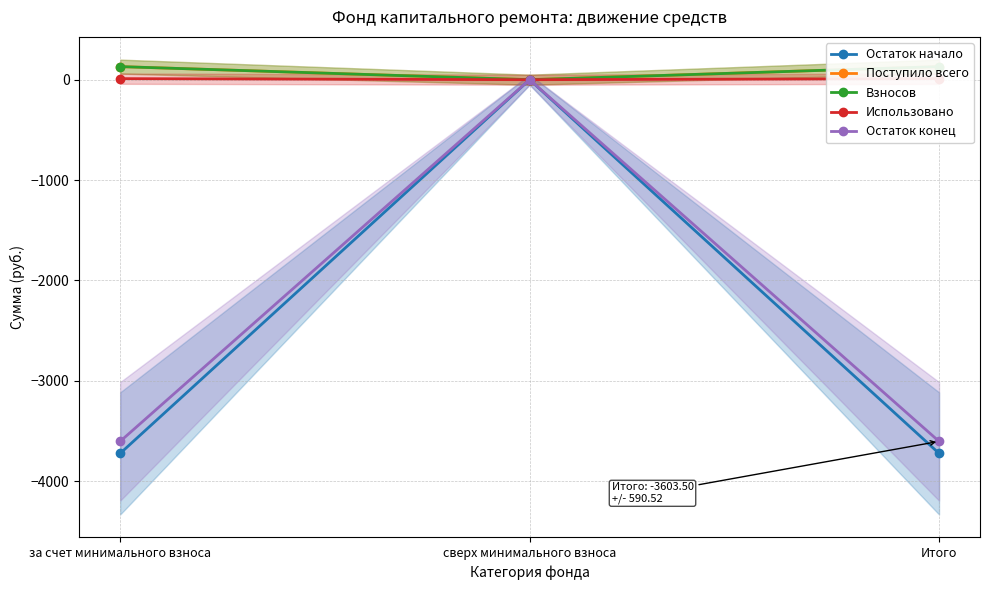

Which series has the widest spread of values?

Остаток начало